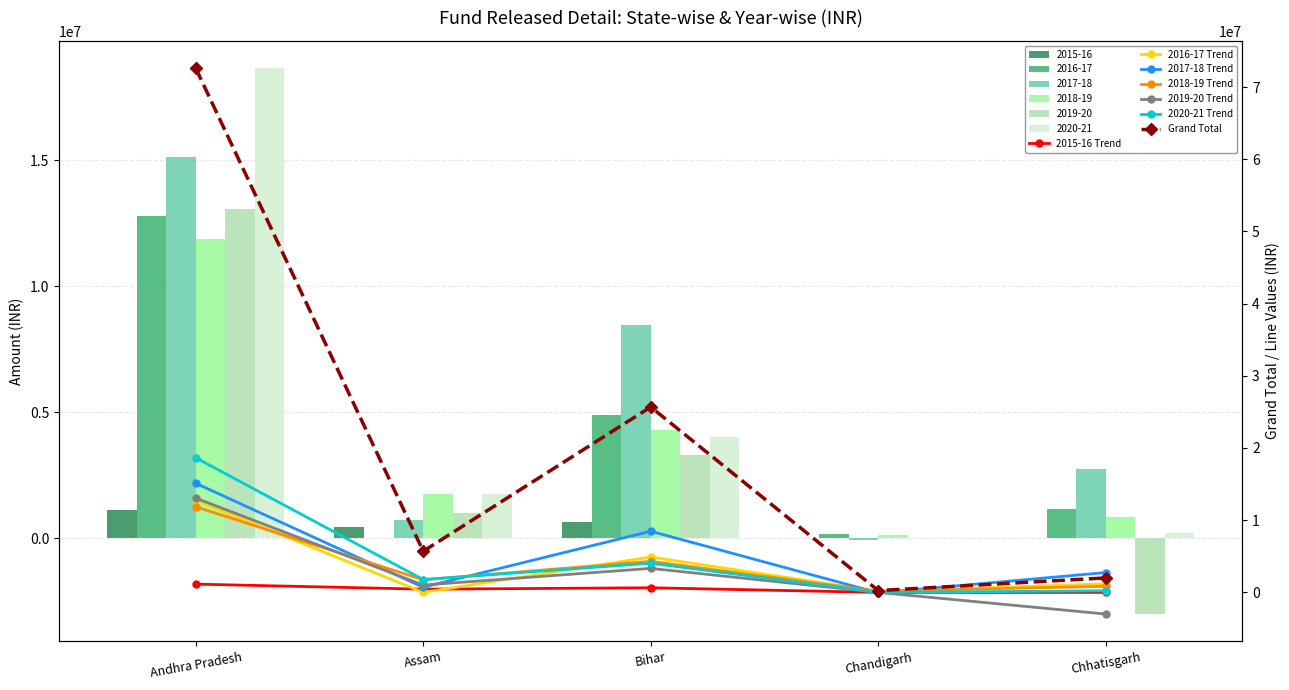

Reading left to right, what are all the values shown in this chart?

2015-16: Andhra Pradesh=1145000	Assam=445000	Bihar=640000	Chandigarh=0	Chhatisgarh=0
2016-17: Andhra Pradesh=12787712	Assam=0	Bihar=4901450	Chandigarh=155000	Chhatisgarh=1182500
2017-18: Andhra Pradesh=15111217	Assam=713000	Bihar=8473000	Chandigarh=-55000	Chhatisgarh=2749883
2018-19: Andhra Pradesh=11861000	Assam=1750000	Bihar=4307500	Chandigarh=150000	Chhatisgarh=852000
2019-20: Andhra Pradesh=13056500	Assam=1016000	Bihar=3323500	Chandigarh=0	Chhatisgarh=-3000000
2020-21: Andhra Pradesh=18649078	Assam=1777900	Bihar=4036000	Chandigarh=0	Chhatisgarh=220000